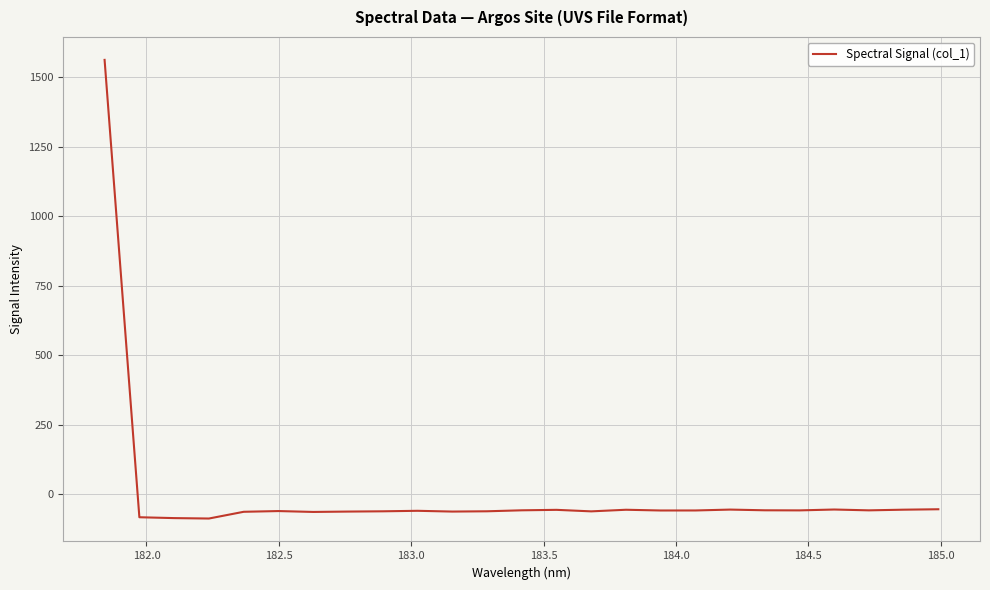

Is this an area chart (filled region under the line)?

No